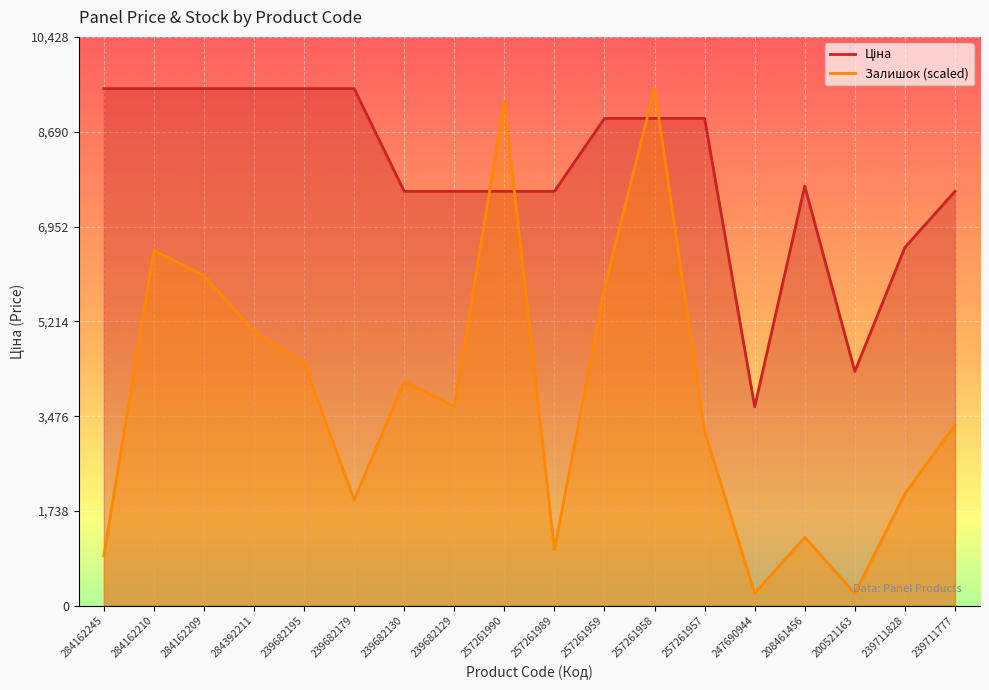

True or false: Ціна has more than 0 points higher than both neighbors.

True